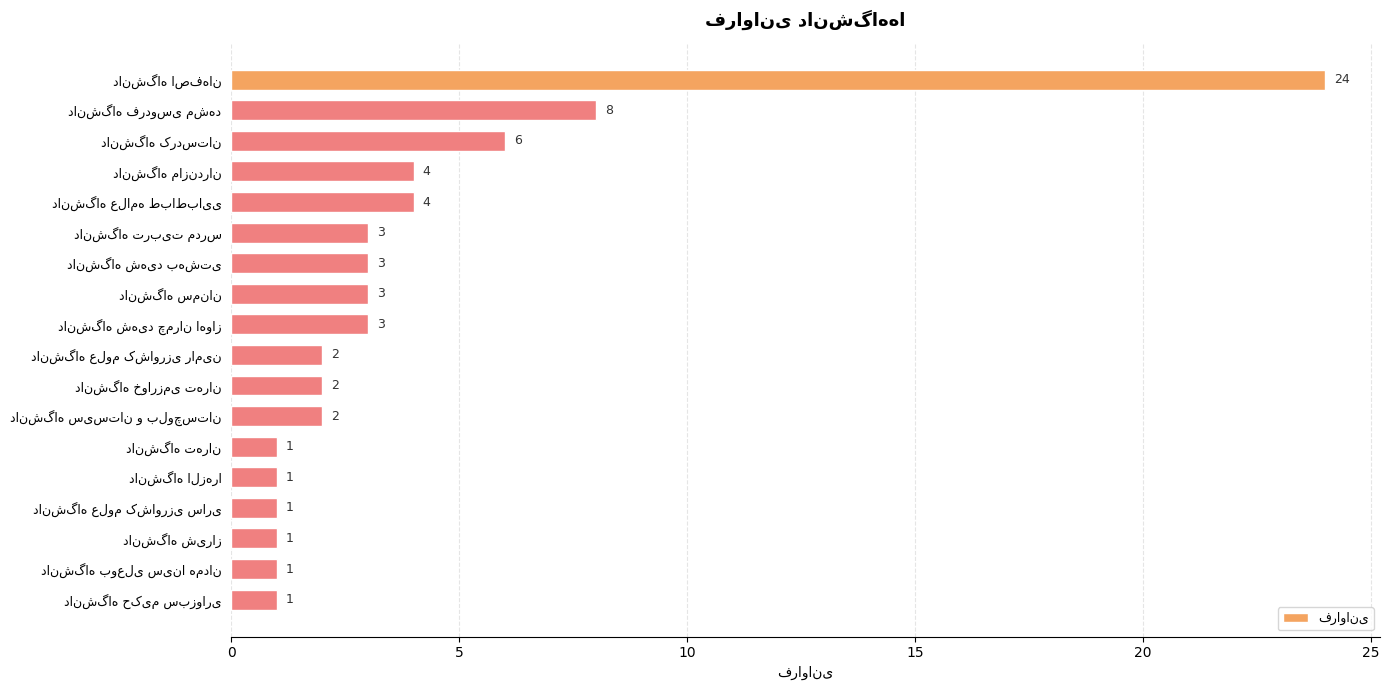

Reading bottom to top, extract all data points from this chart.

1	1	1	1	1	1	2	2	2	3	3	3	3	4	4	6	8	24